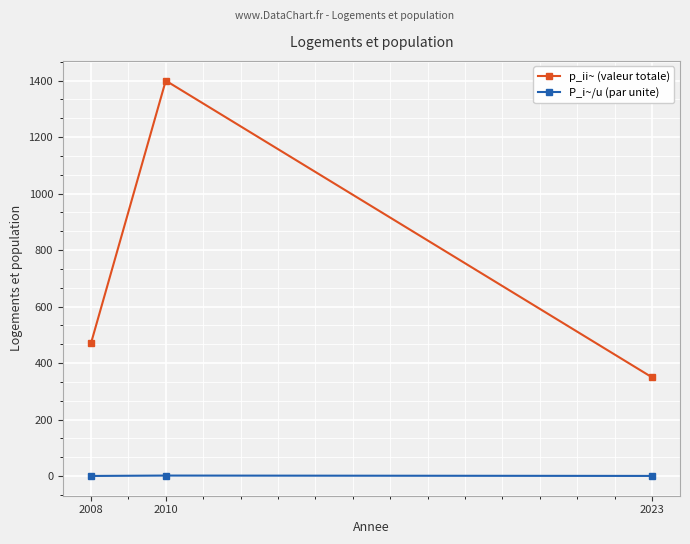

Which series has the largest total across all categories?

p_ii~ (valeur totale)